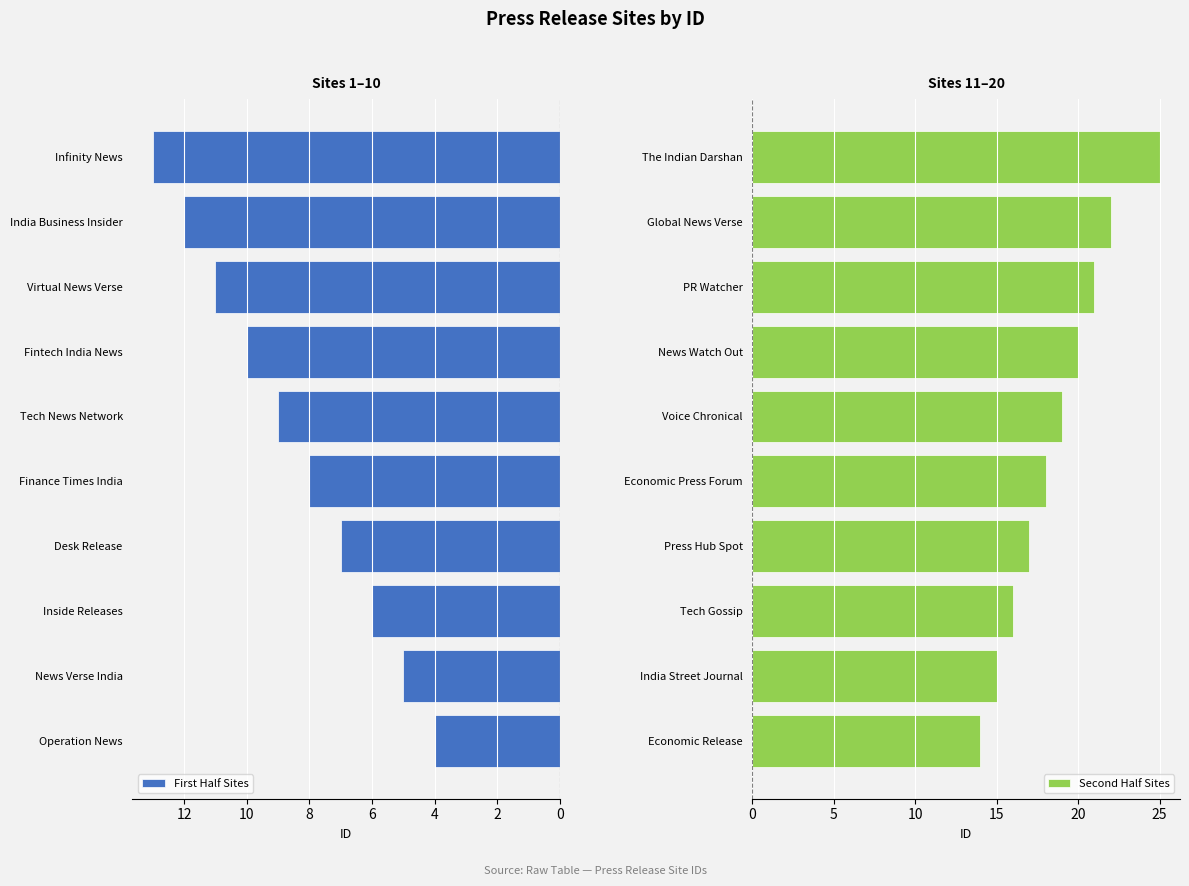

How many values in the First Half Sites series exceed 9?

4